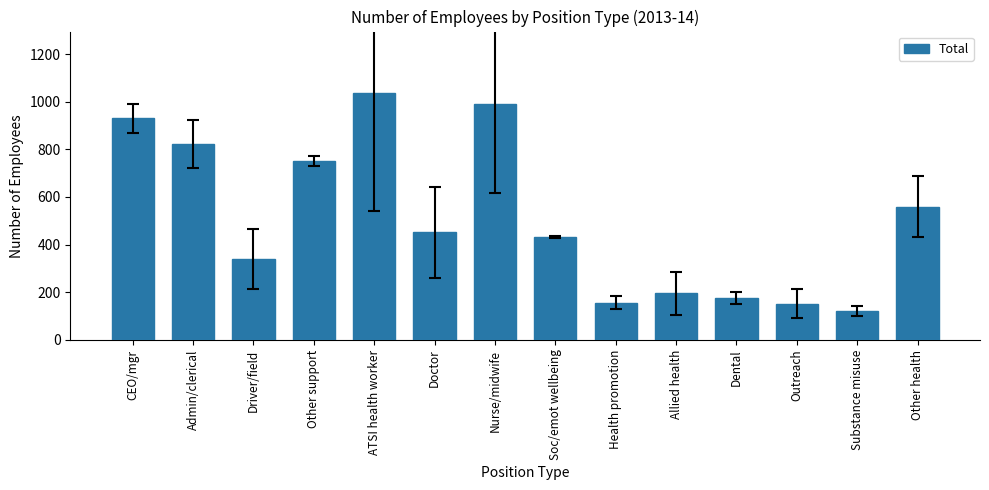

At which label is the value closest to 578?

Other health